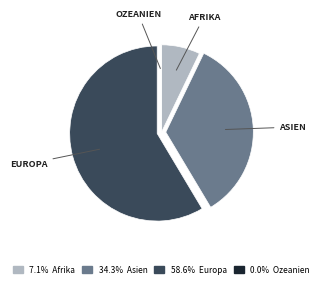

Does any single category account for the majority?

Yes